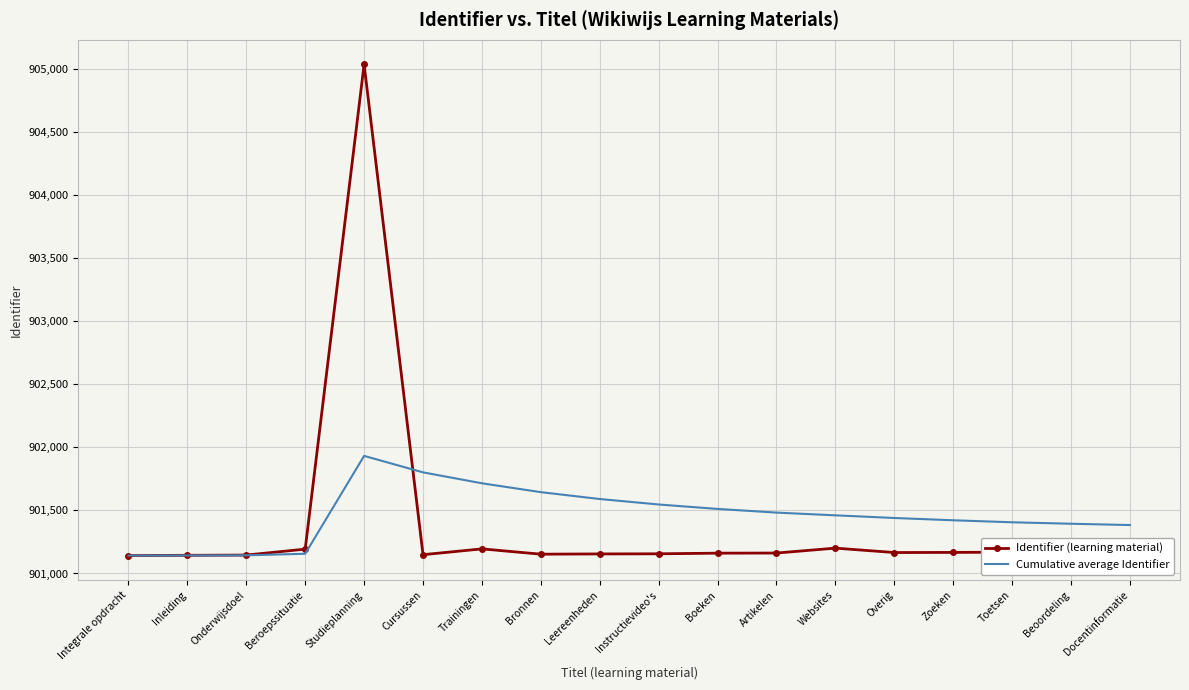

Which series has the largest range (max minus min)?

Identifier (learning material)